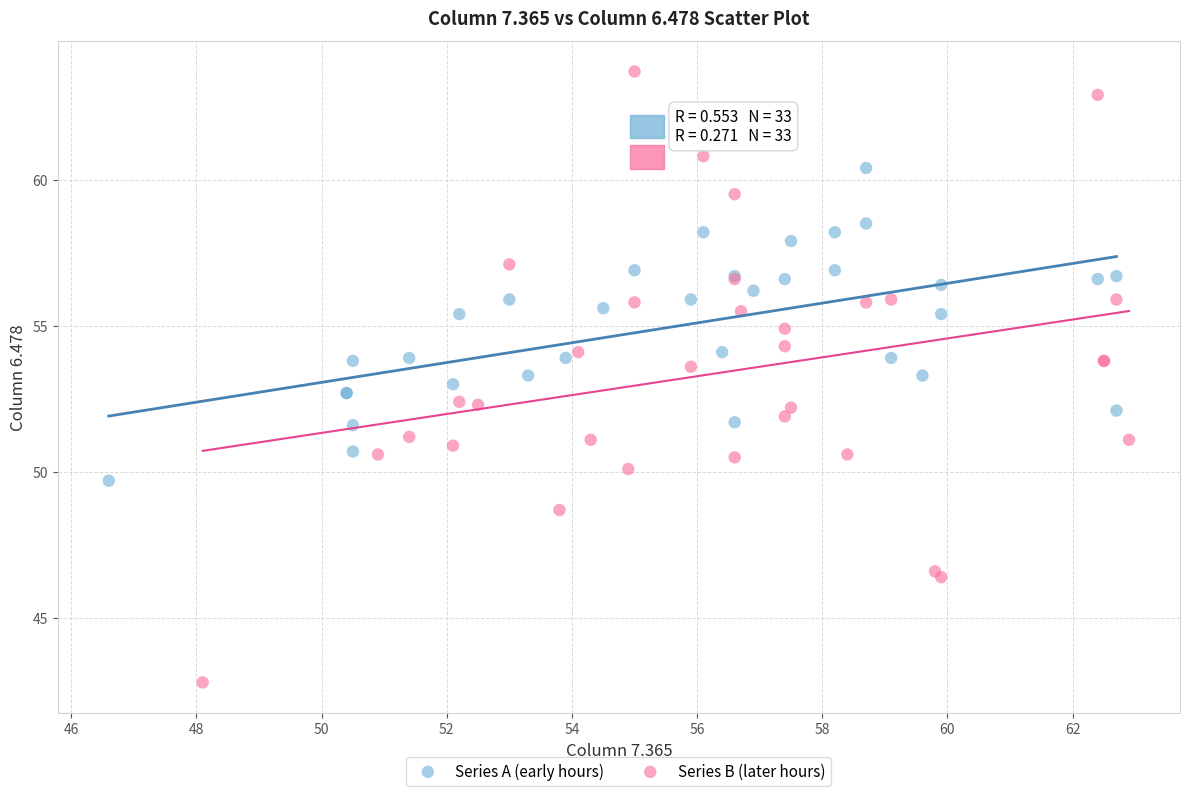

What are all the series names shown in the legend?

Series A (early hours), Series B (later hours)